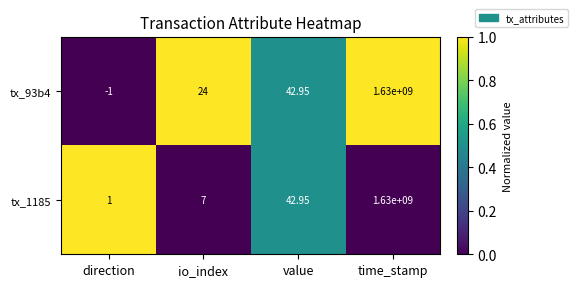

Where does the tx_93b4 series first go above 42?

value